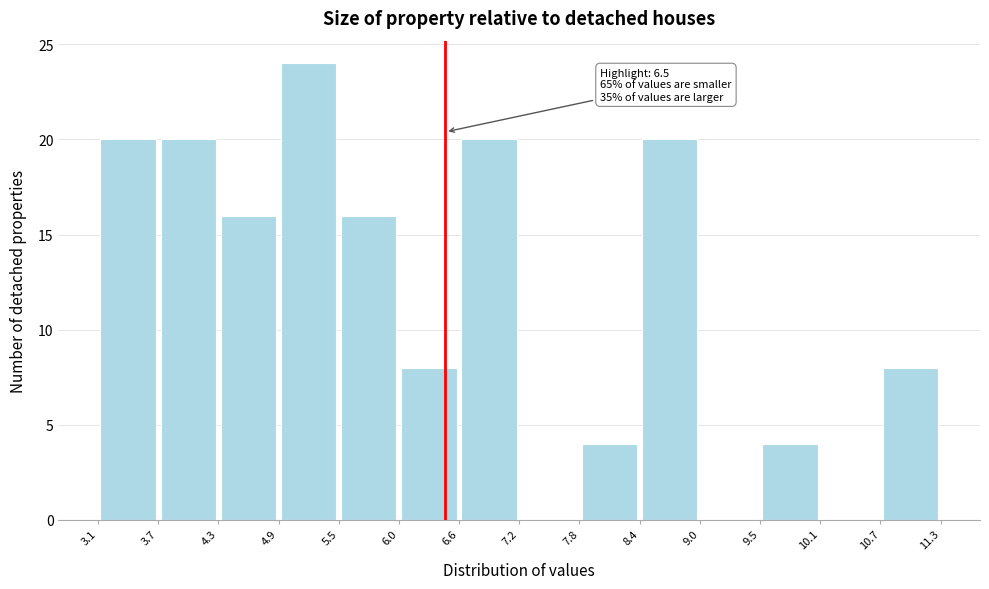

Which range on the x-axis has the tallest bar?

4.9 to 5.5